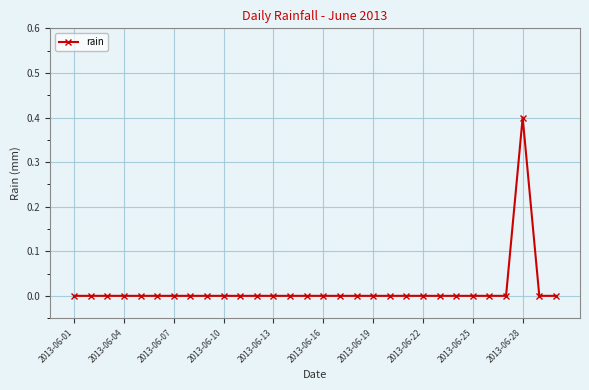

What is the sum of all values?

0.4